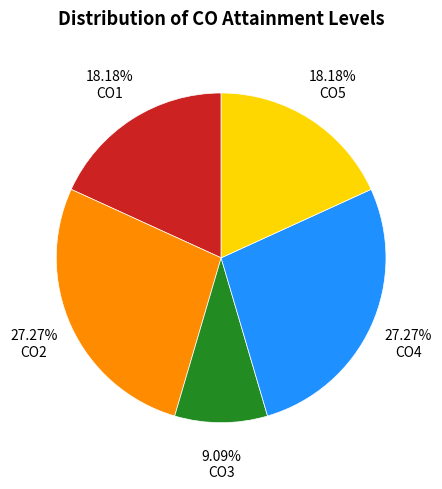

Is there a majority slice in this chart?

No